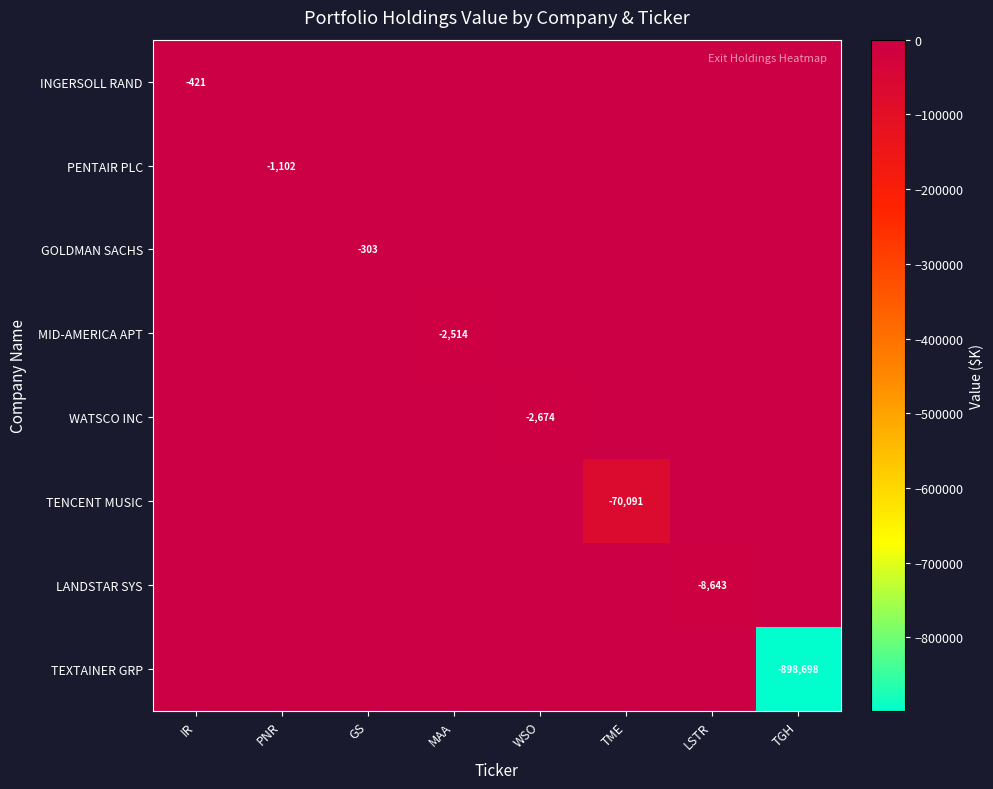

Is it true that GOLDMAN SACHS equals -192 at GS?

False